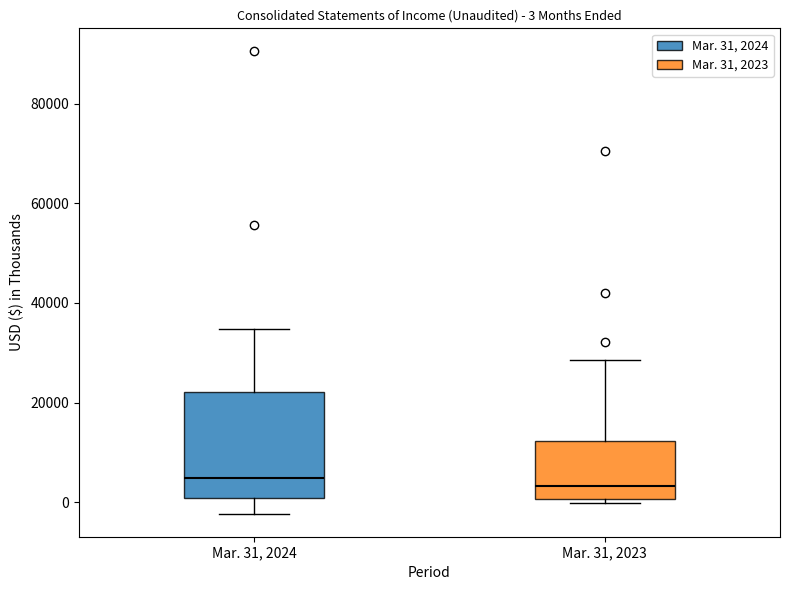

Which box is the tallest, from its lower edge to its upper edge?

Mar. 31, 2024